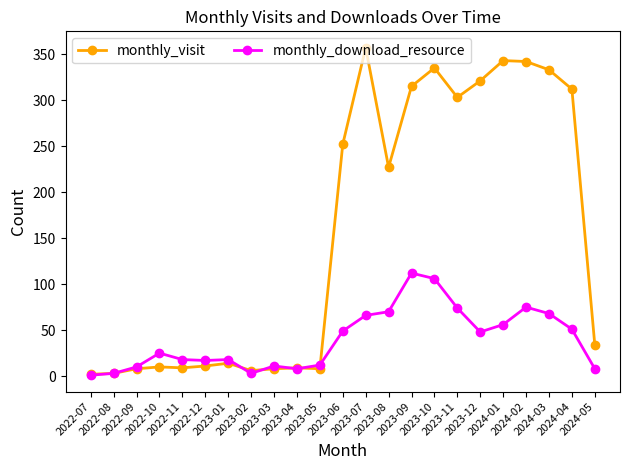

What is the difference between the highest and lowest values at 2023-05?

4